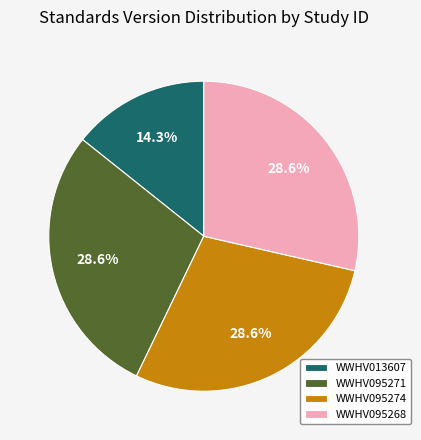

The WWHV095271 slice represents 29% of the pie. True or false?

True